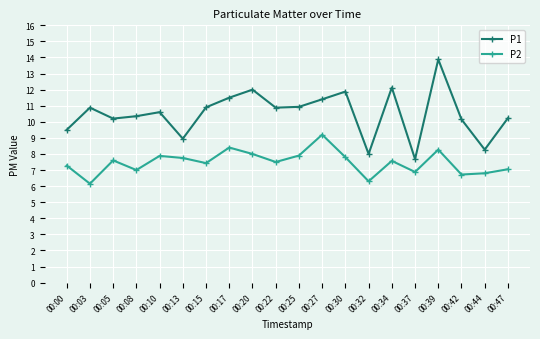

What is the minimum value for P2?

6.2